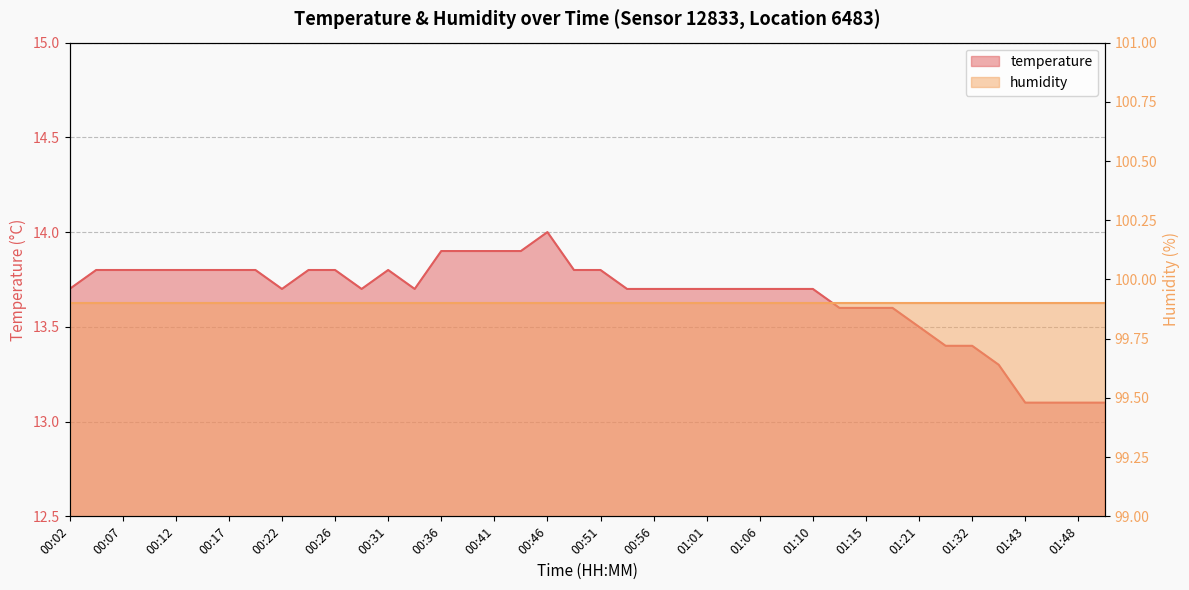

Which has a higher value, 00:24 or 00:51?

00:24